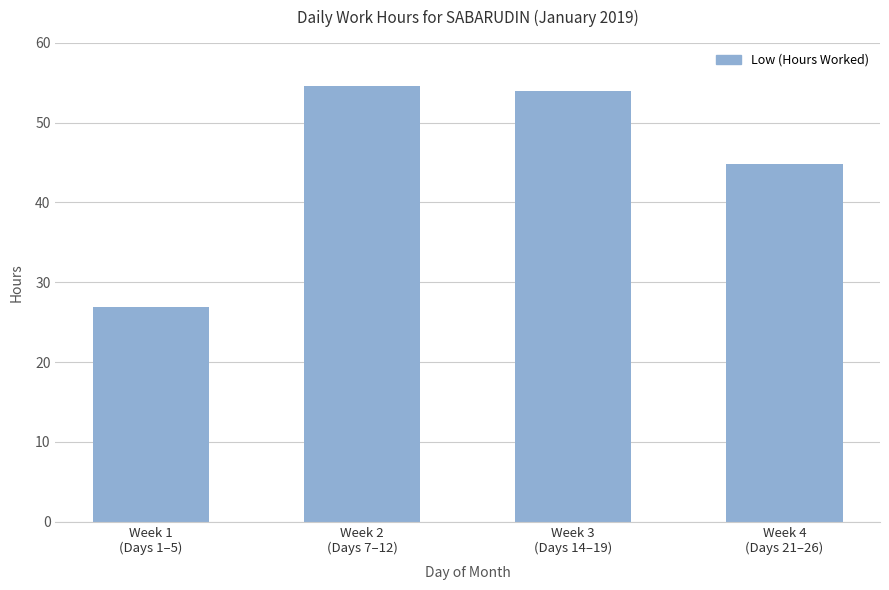

What is the ratio of the value at Week 1
(Days 1–5) to the value at Week 4
(Days 21–26)?

0.6